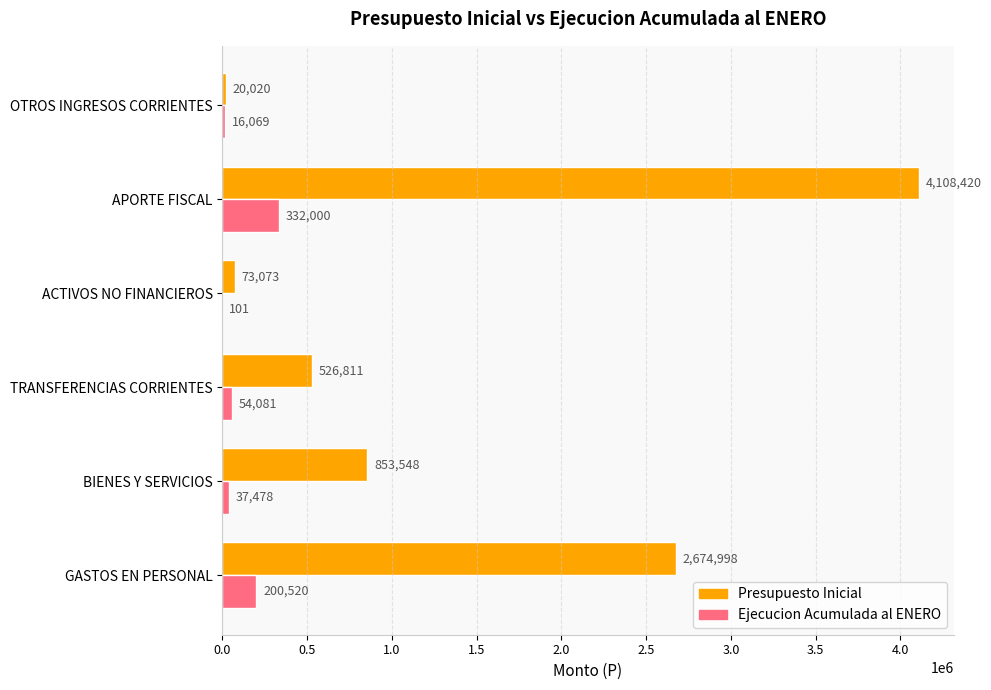

Which series changed the most between GASTOS EN PERSONAL and APORTE FISCAL?

Presupuesto Inicial